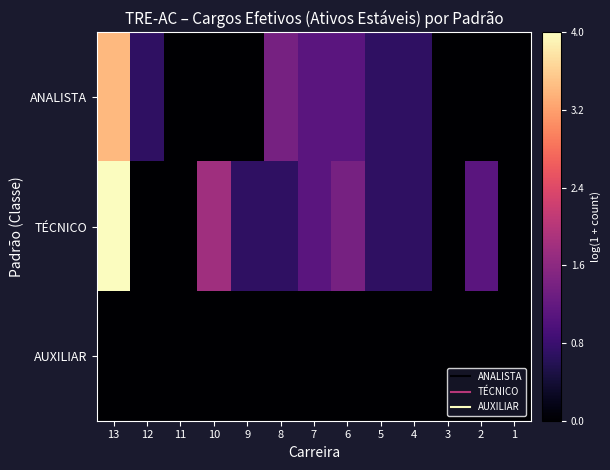

What is the greatest value displayed?

4.0